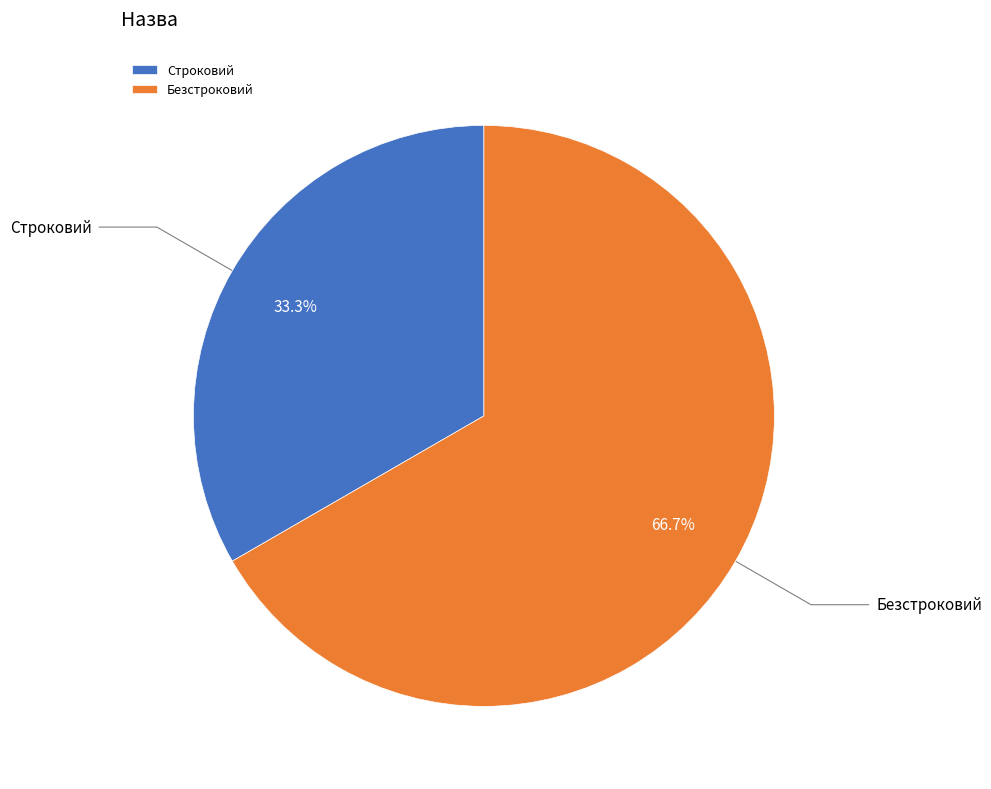

How many segments does this pie chart have?

2